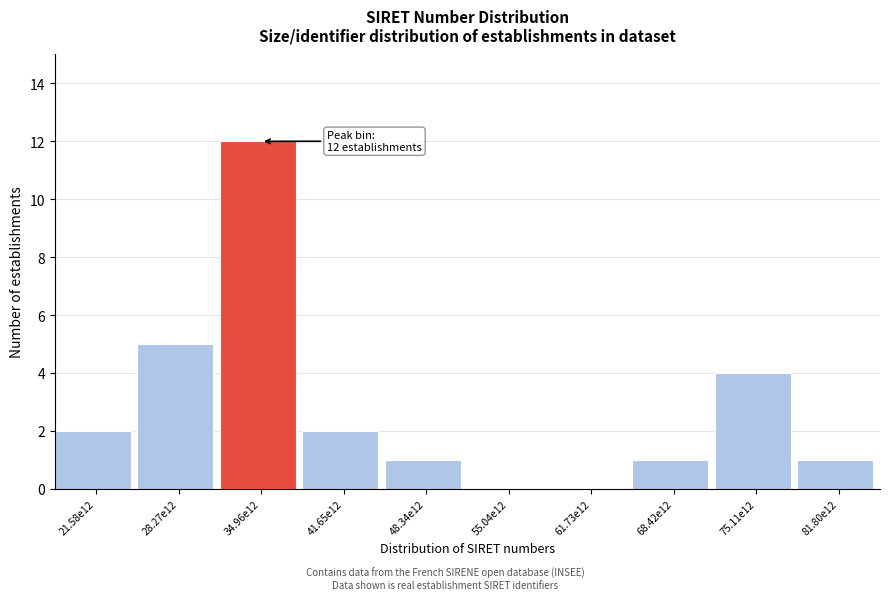

Reading left to right, transcribe all the data shown in this chart.

21.58e12=2	28.27e12=5	34.96e12=12	41.65e12=2	48.34e12=1	55.04e12=0	61.73e12=0	68.42e12=1	75.11e12=4	81.80e12=1